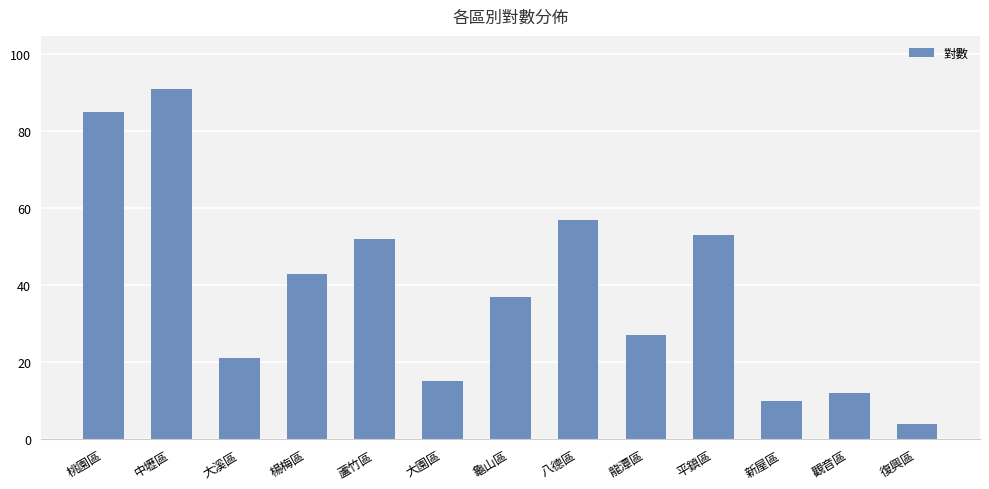

What is the smallest value displayed?

4